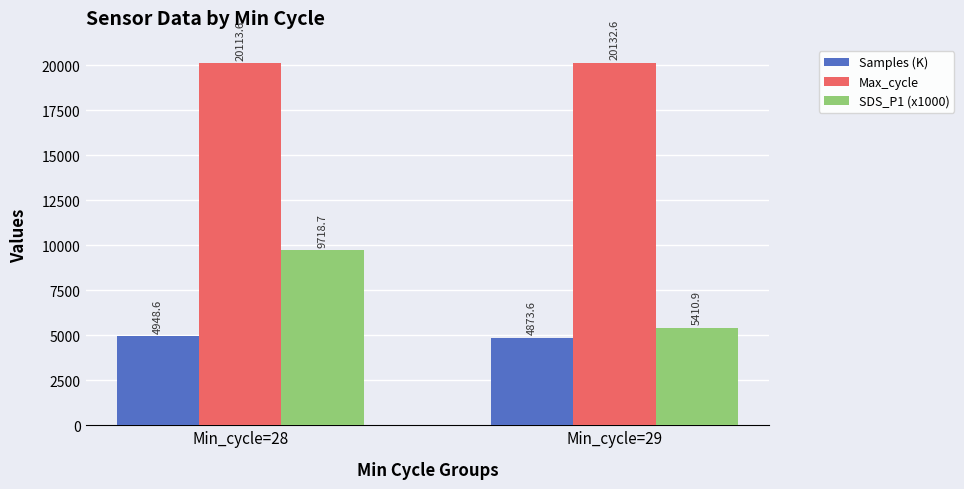

What is the difference between the maximum and minimum values in the Max_cycle series?

19.0